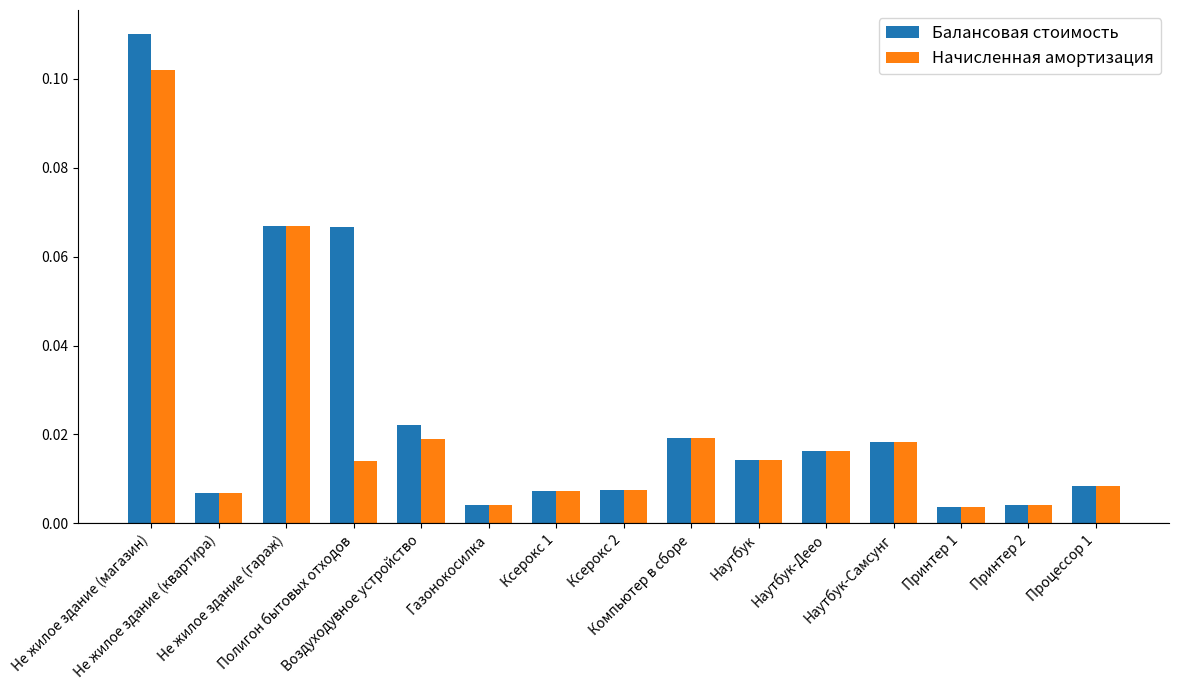

Rank the series by their maximum value, from lowest to highest.

Начисленная амортизация, Балансовая стоимость